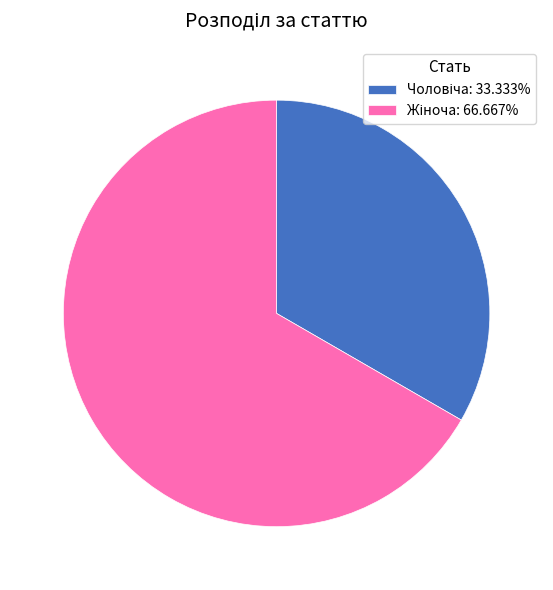

Is there any slice that represents more than half of the pie?

Yes